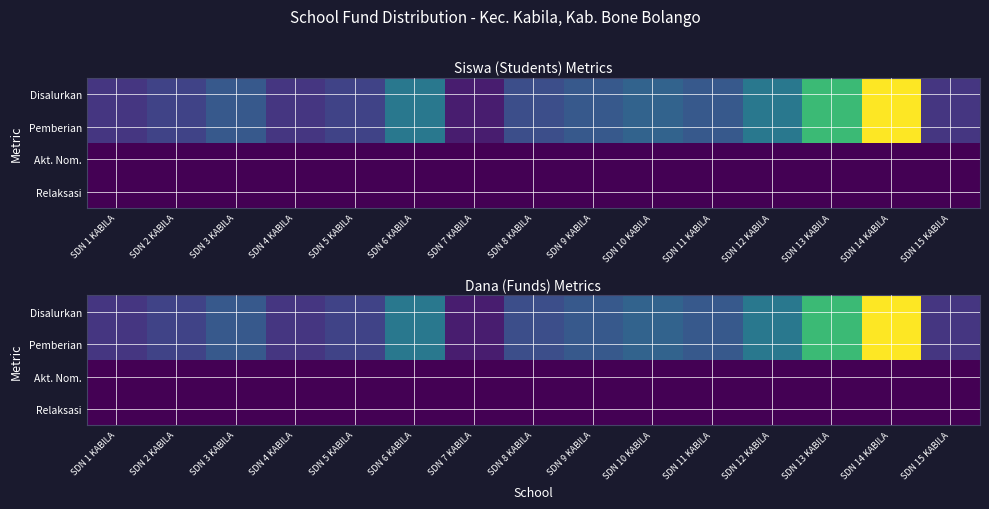

Is it true that Relaksasi equals 0 at SDN 13 KABILA?

True